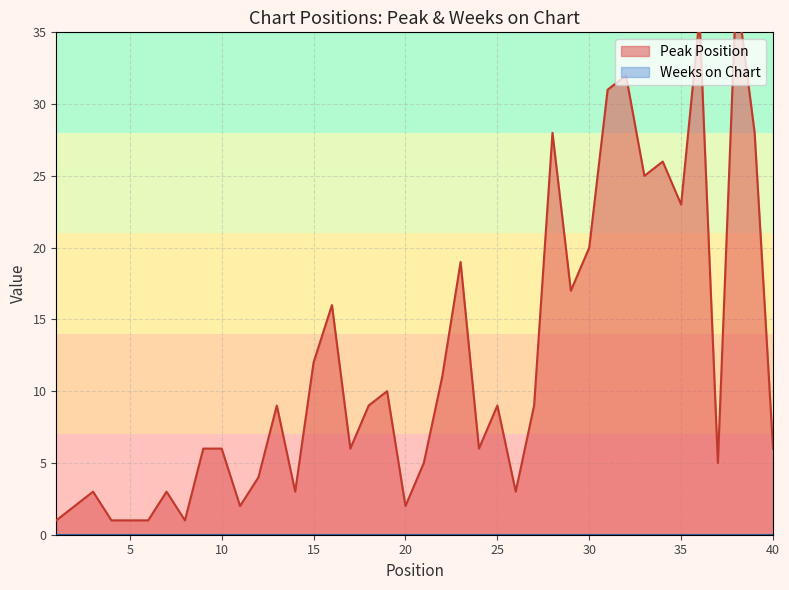

True or false: Weeks on Chart has a value of 0 at 10.

True